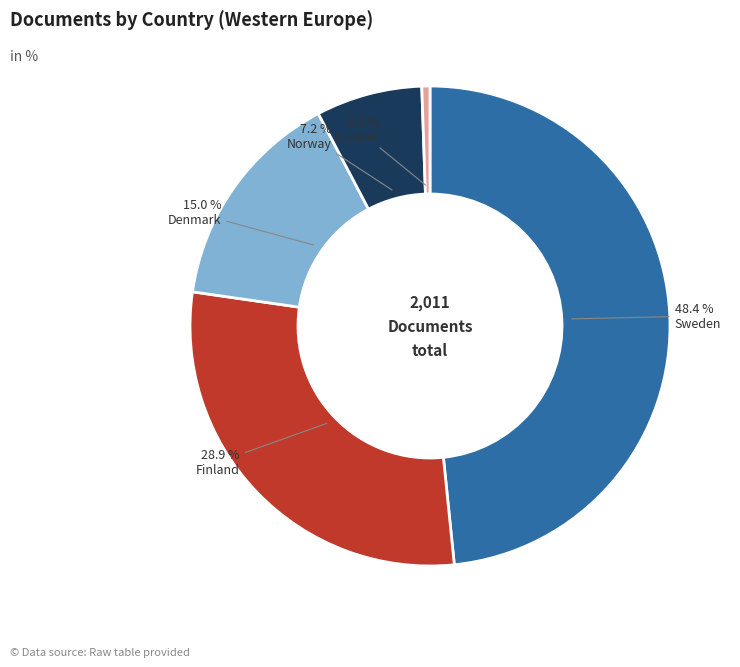

Between Sweden and Iceland, which is larger?

Sweden